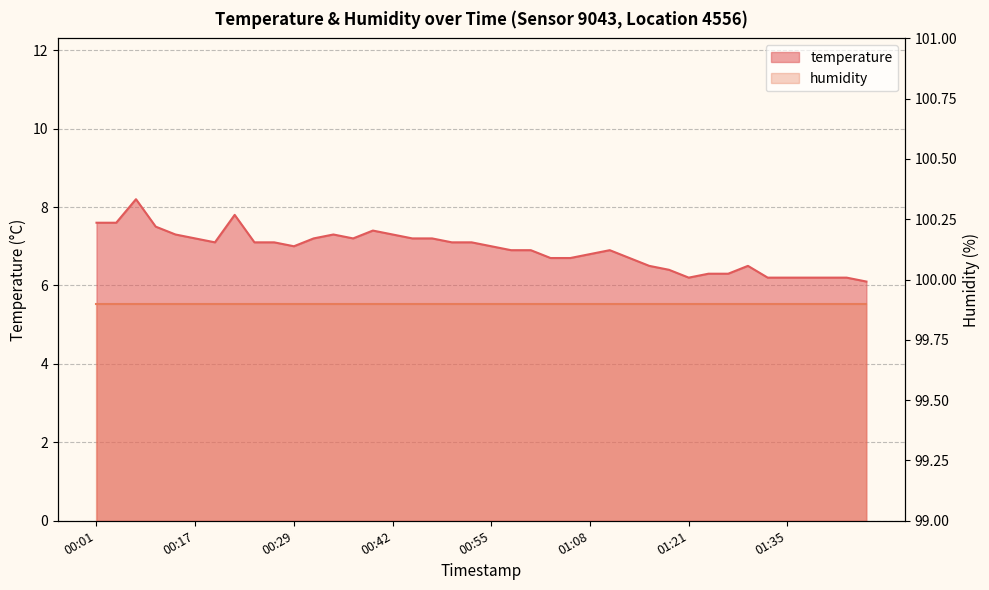

What is the difference between the second highest and minimum values?

1.7